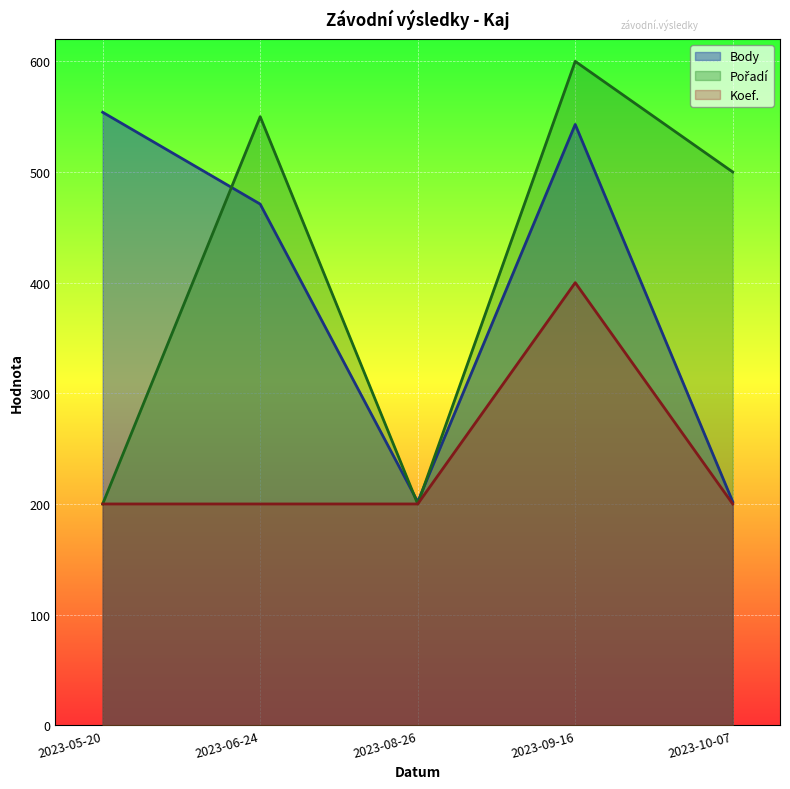

The Body series shows 300 at 2023-06-24. True or false?

False